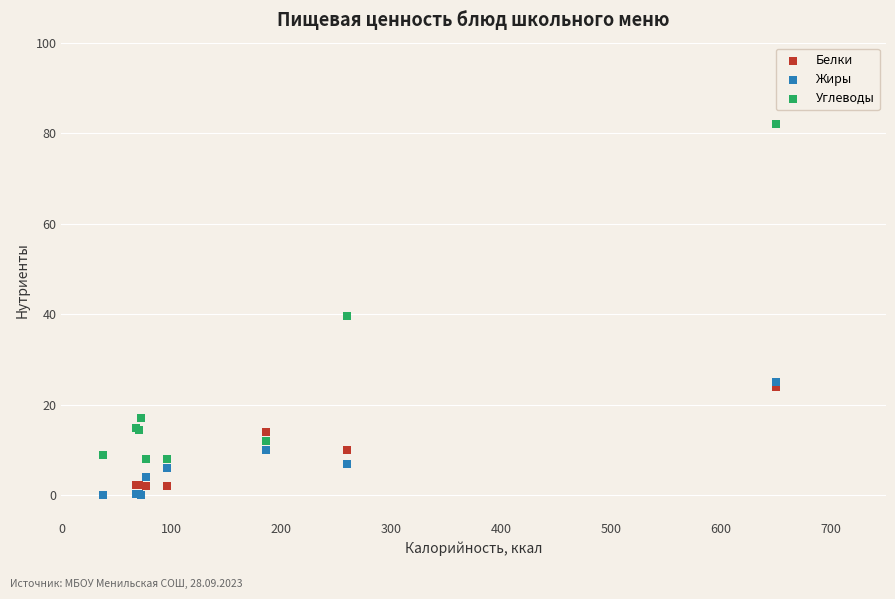

What are all the series names shown in the legend?

Белки, Жиры, Углеводы